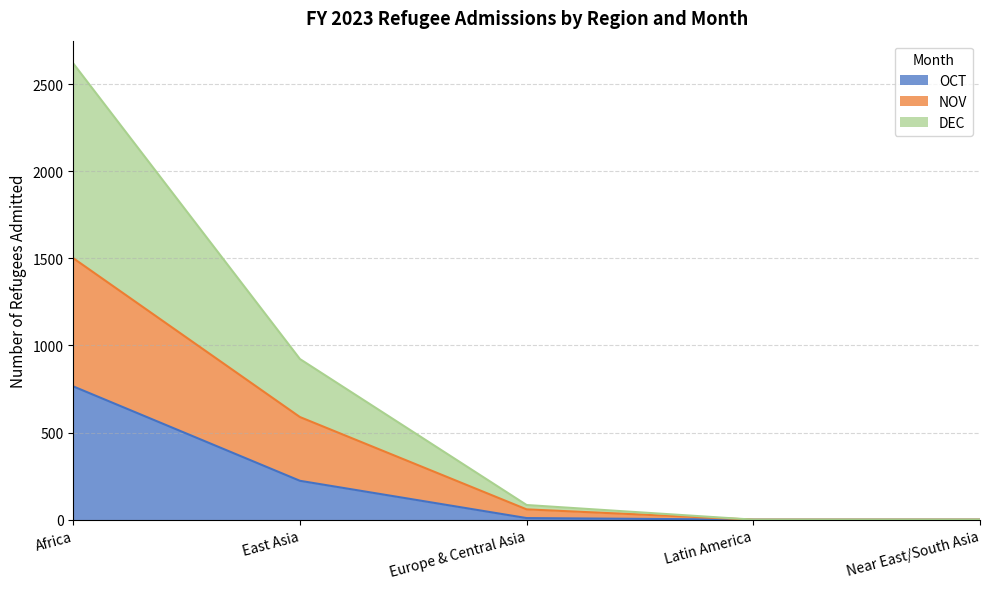

Rank the series by their average value, from lowest to highest.

OCT, NOV, DEC